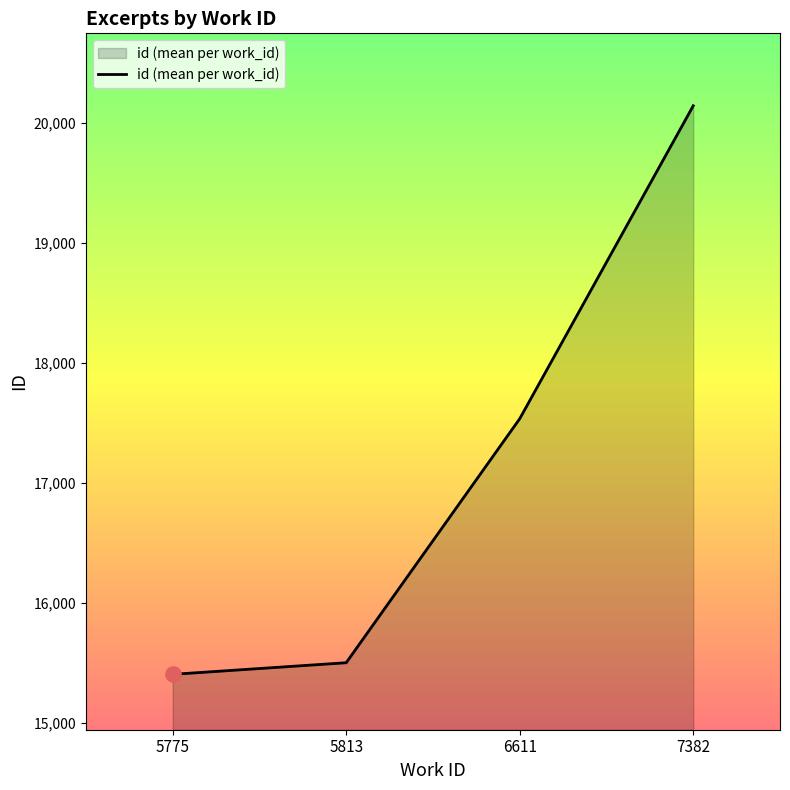

What is the ratio of the value at 6611 to the value at 7382?

0.9